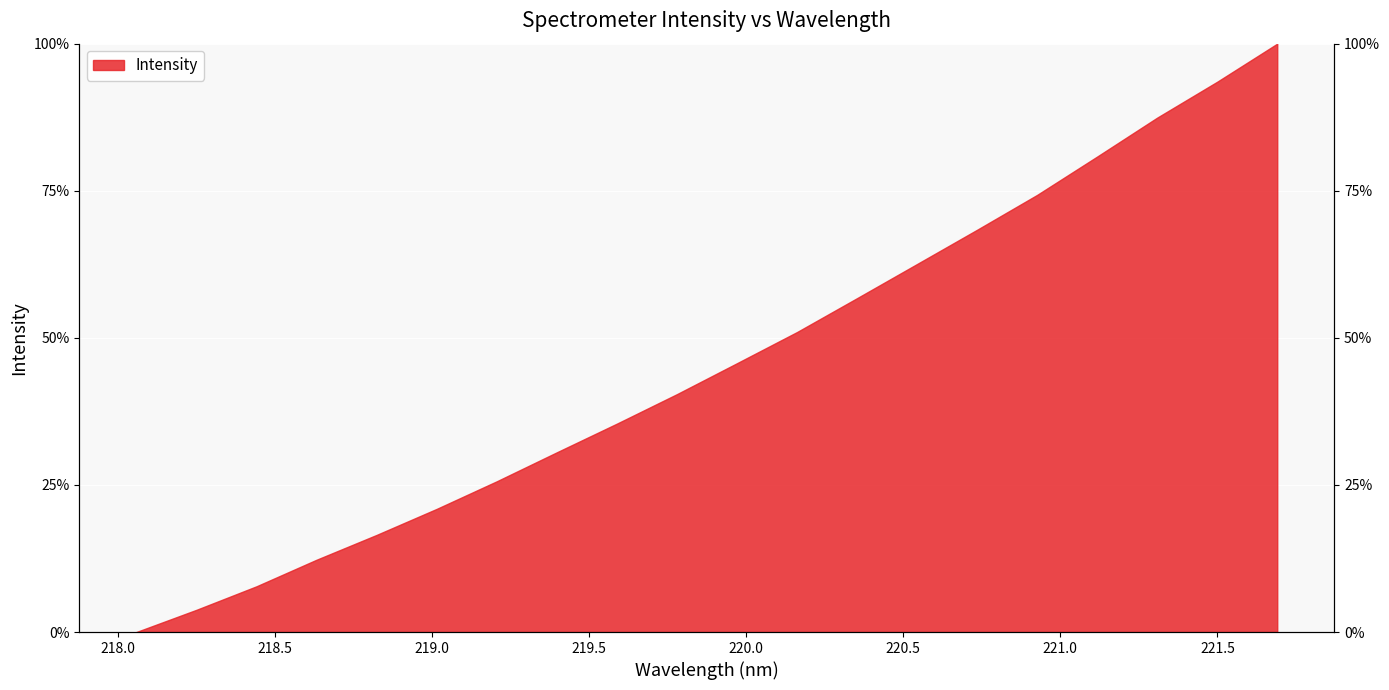

How many values are above zero?

19